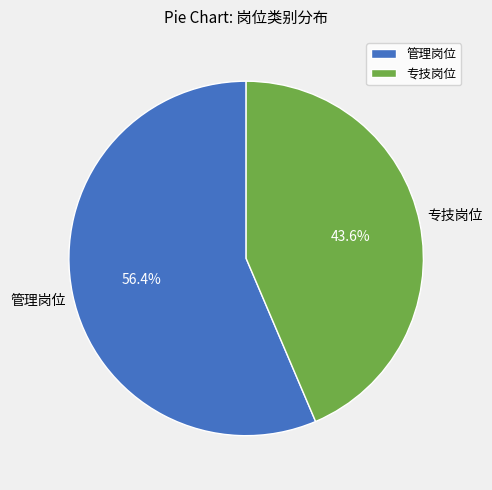

Which slice is the smallest?

专技岗位